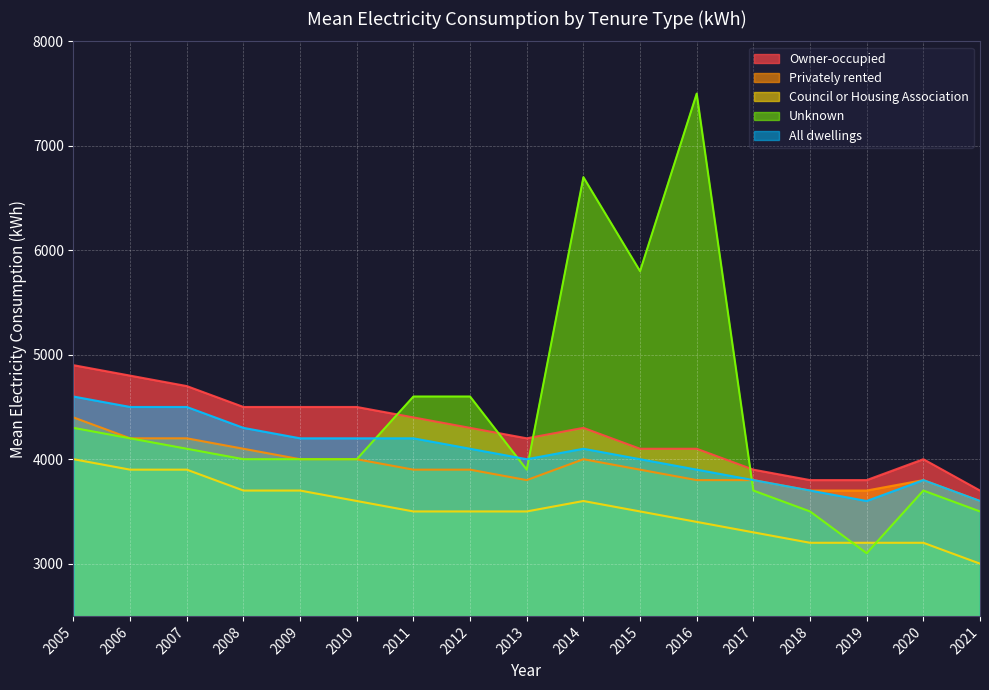

Which series changed the most between 2017 and 2019?

Unknown